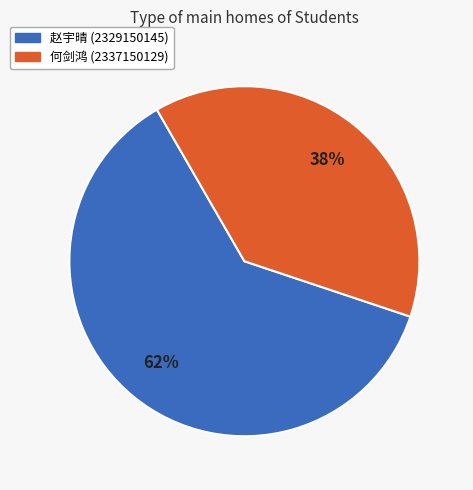

Which category has the biggest portion of the pie?

赵宇晴 (2329150145)